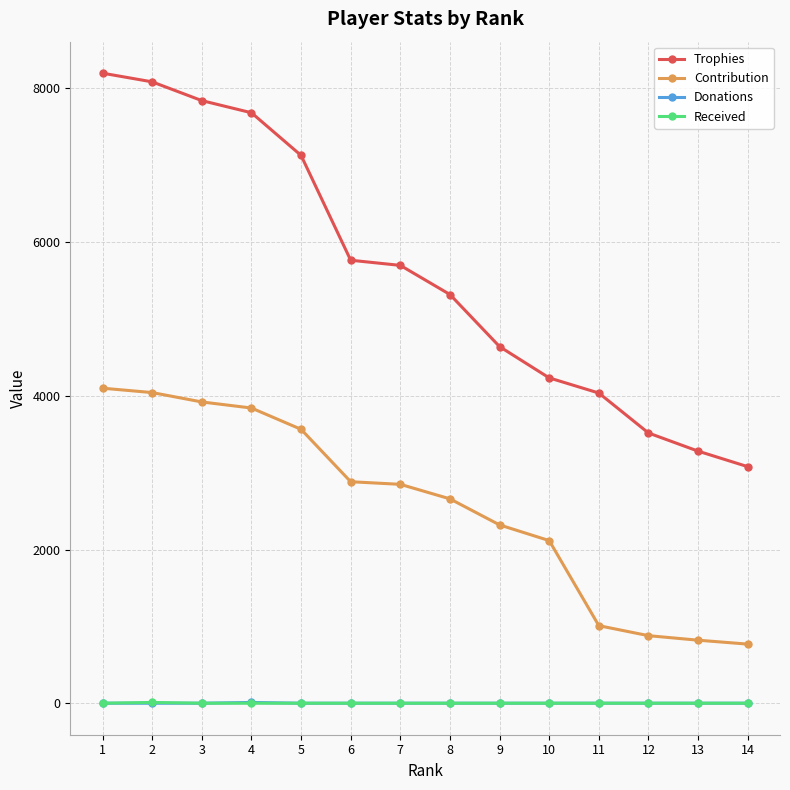

Which series changed the most between 7 and 9?

Trophies